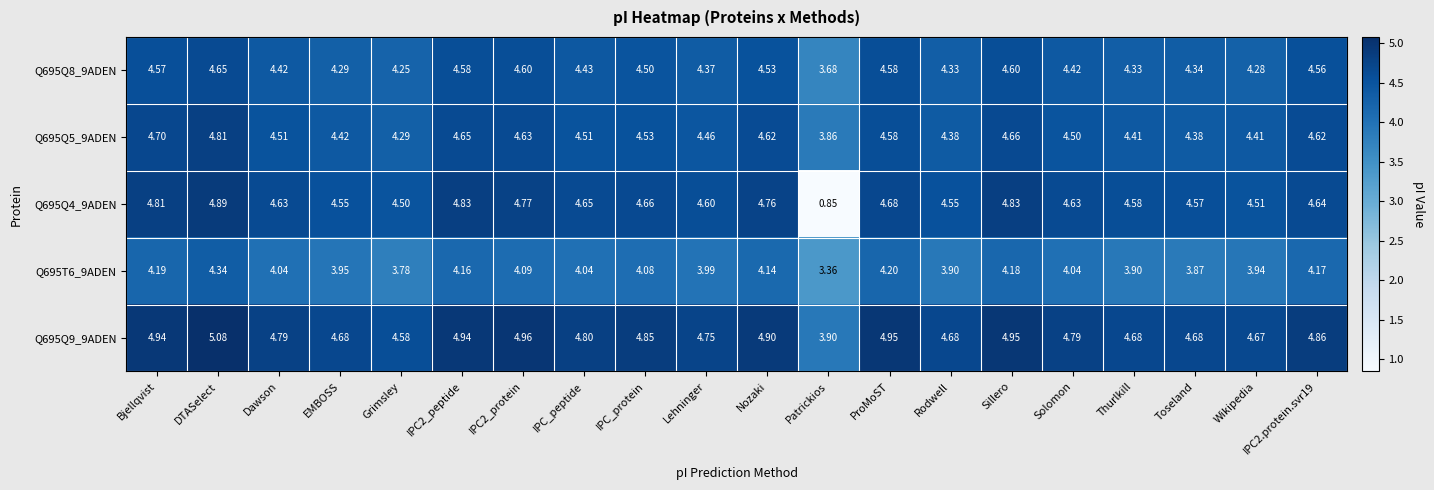

Is the value of Q695Q5_9ADEN at Thurlkill greater than the value of Q695Q8_9ADEN at ProMoST?

No